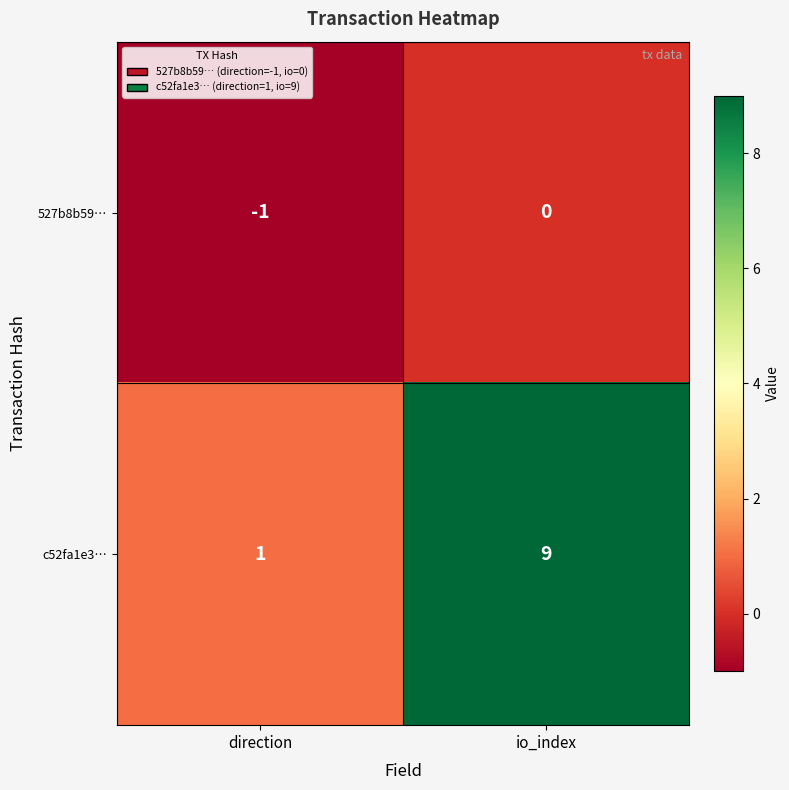

What is the difference between the c52fa1e3… values at io_index and direction?

8